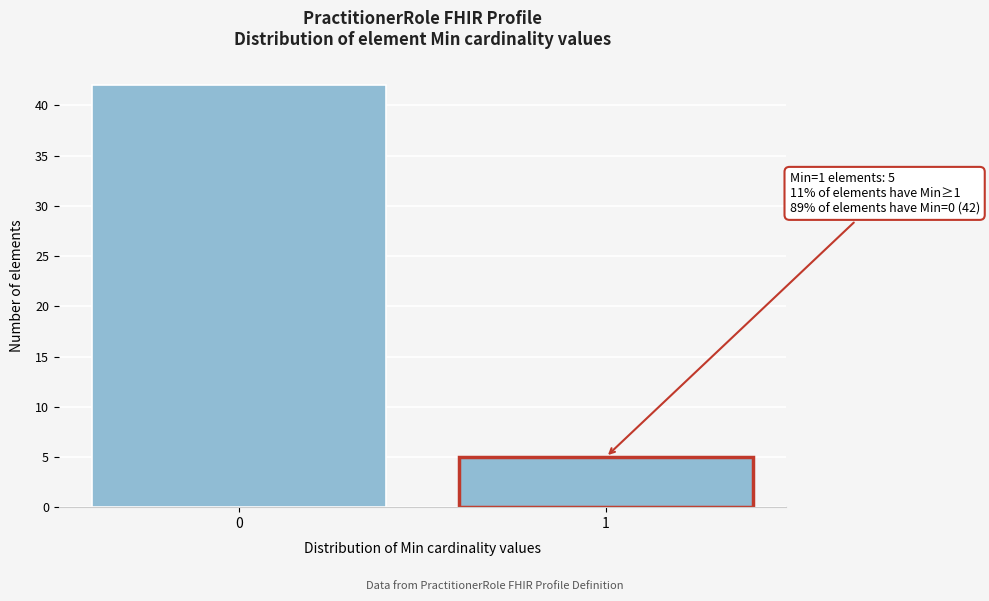

Reading left to right, list all the values displayed in this chart.

42	5